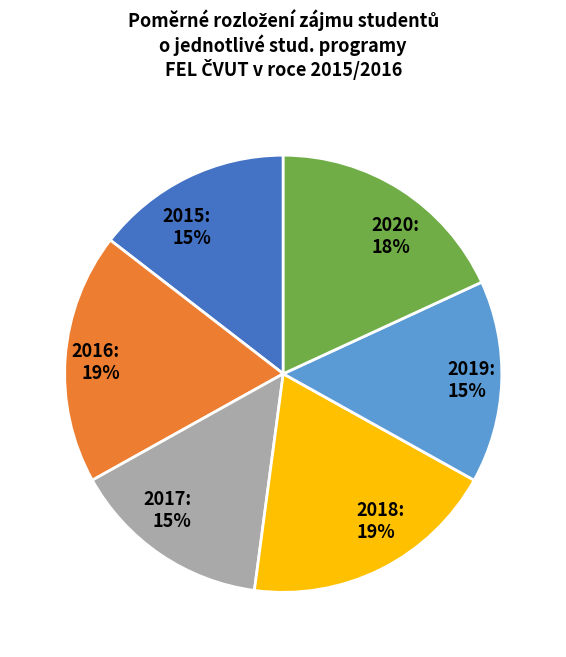

Is the sum of 2018 and 2017 greater than half?

No